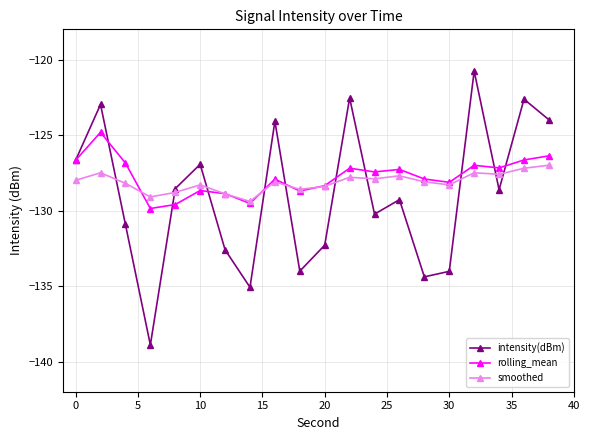

What is the value of the rolling_mean point at the 5th from the left?

-129.6